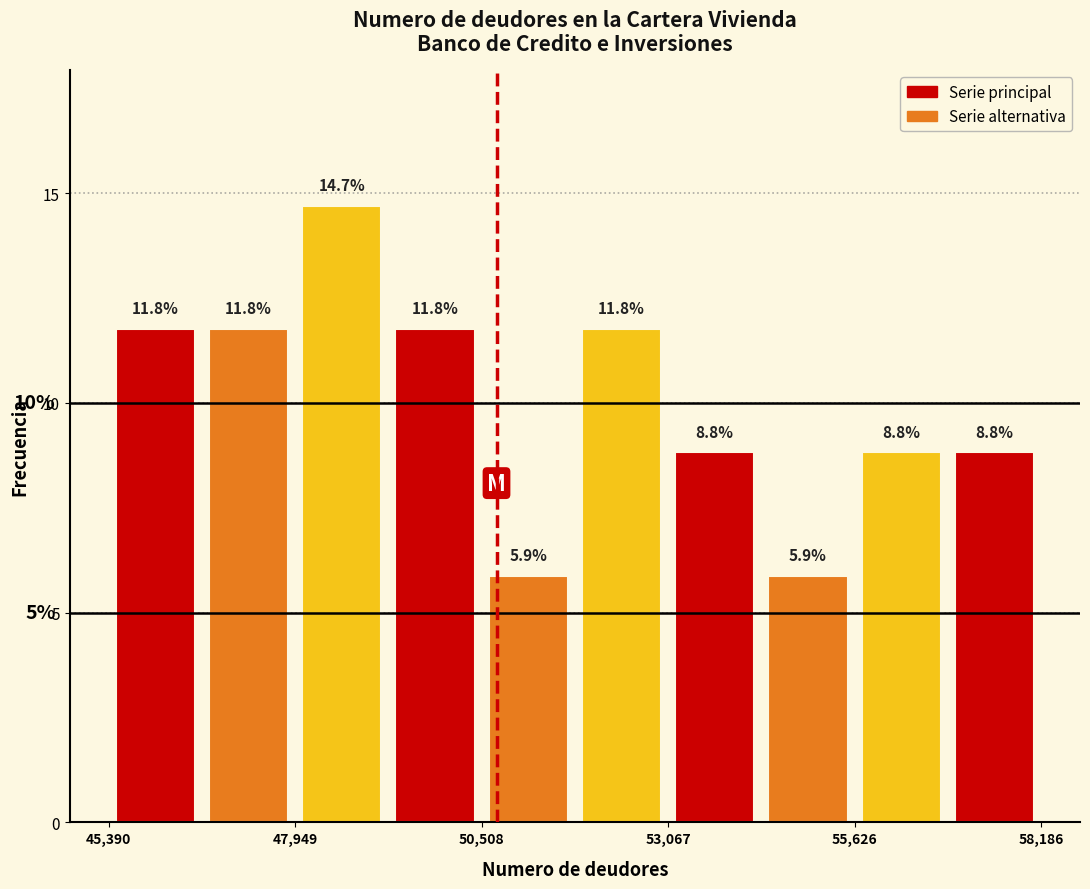

Around what value on the x-axis is the tallest bar? Give the approximate position of its centre, as read against the axis.

48500